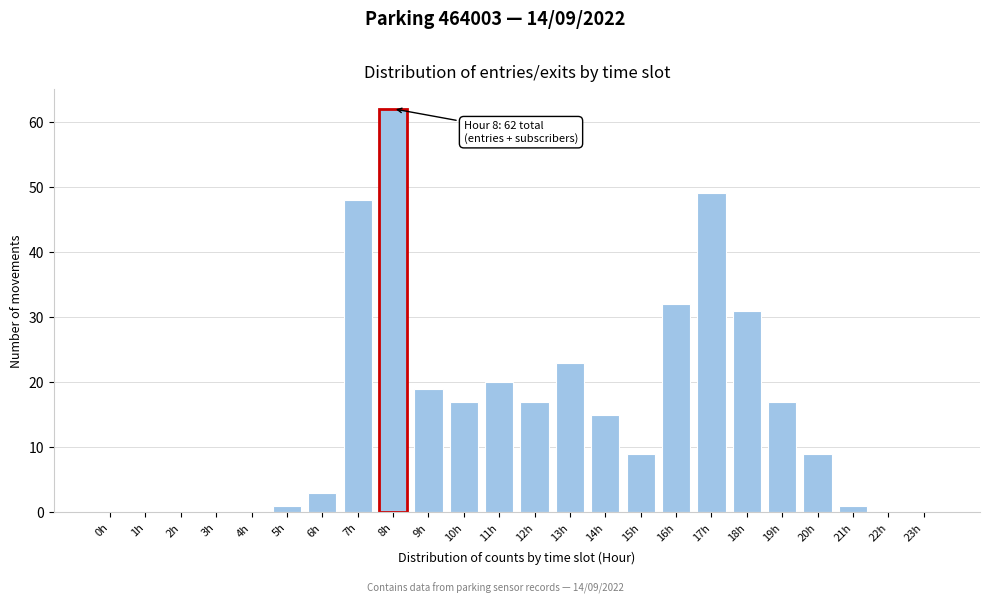

Reading left to right, list all the values displayed in this chart.

0h=0	1h=0	2h=0	3h=0	4h=0	5h=1	6h=3	7h=48	8h=62	9h=19	10h=17	11h=20	12h=17	13h=23	14h=15	15h=9	16h=32	17h=49	18h=31	19h=17	20h=9	21h=1	22h=0	23h=0